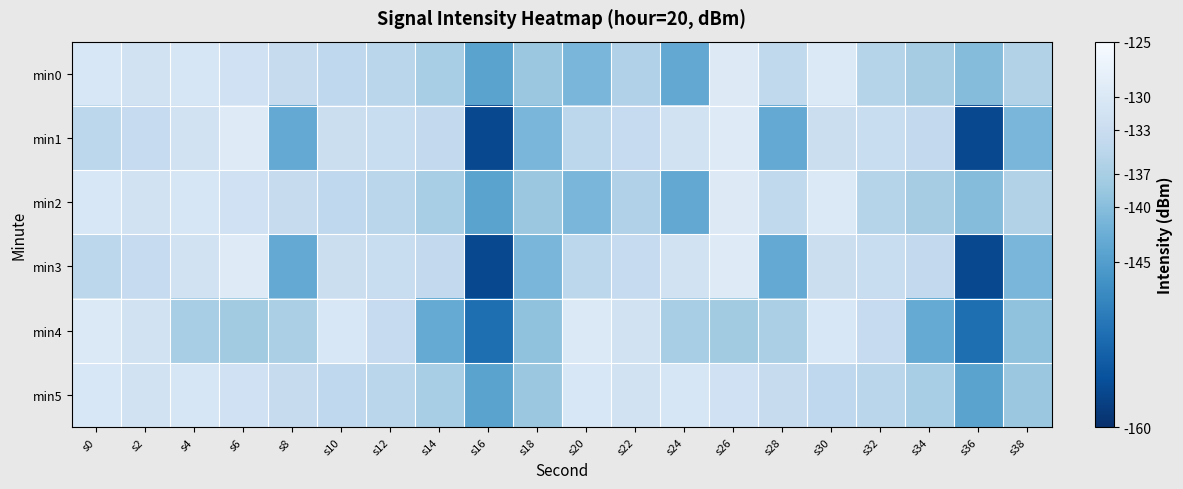

List the series in order of their peak value, lowest first.

min5, min4, min0, min2, min1, min3